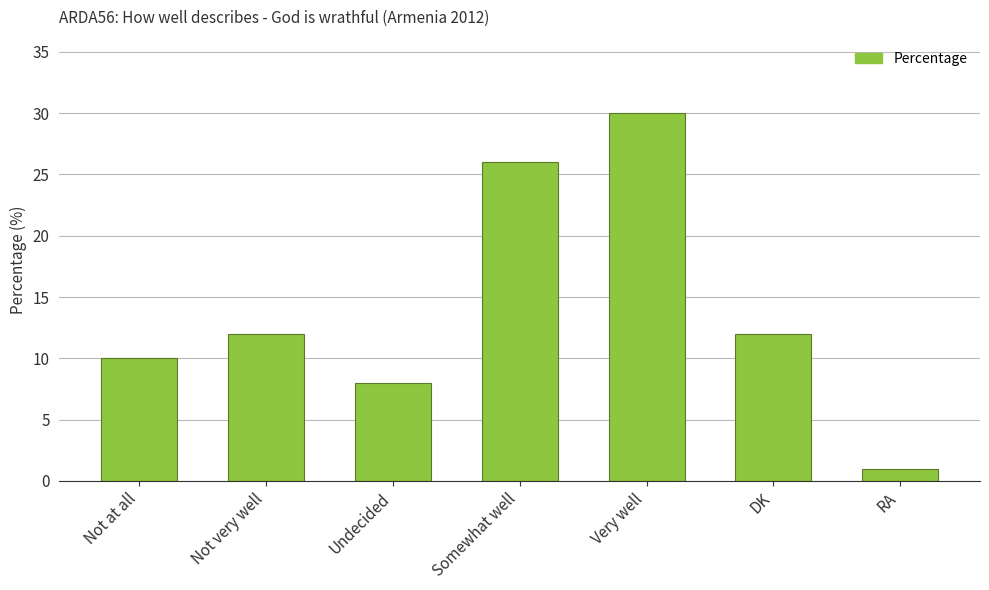

Reading right to left, transcribe all the data shown in this chart.

1	12	30	26	8	12	10